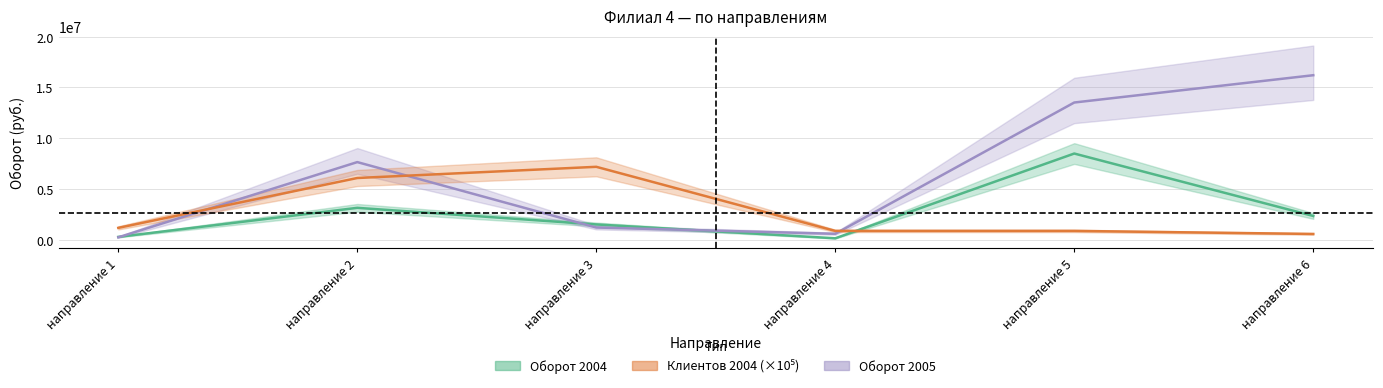

Does the chart display data point markers on the line(s)?

No